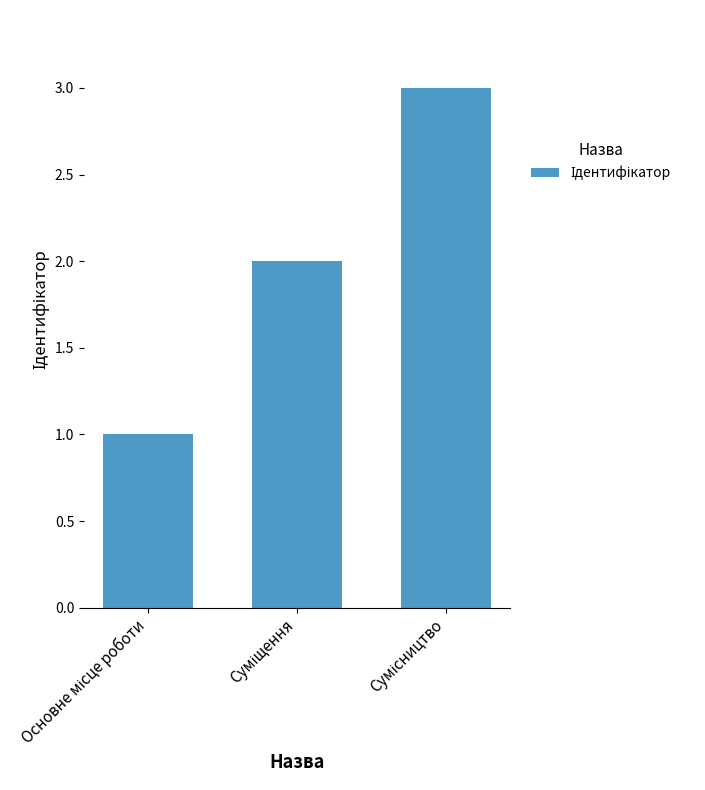

Reading left to right, what are all the values shown in this chart?

1	2	3